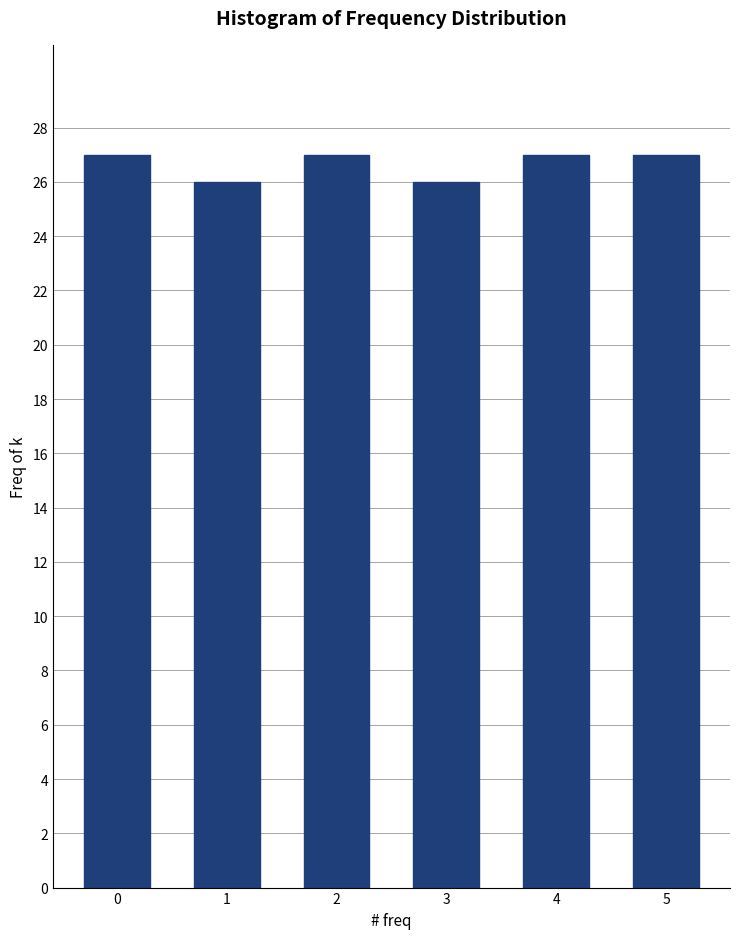

Reading left to right, list all the values displayed in this chart.

0=27	1=26	2=27	3=26	4=27	5=27